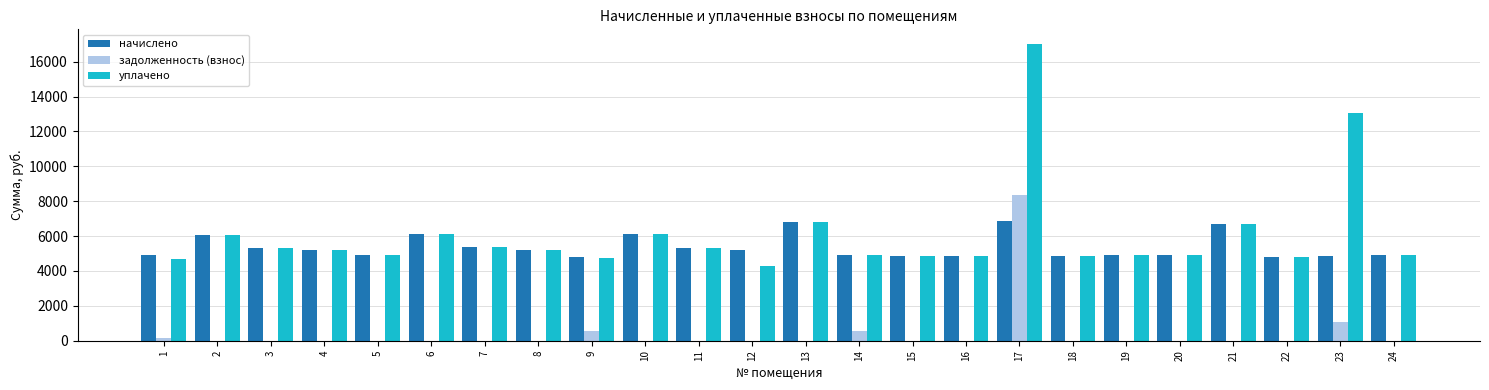

What is the greatest value displayed?

17002.7